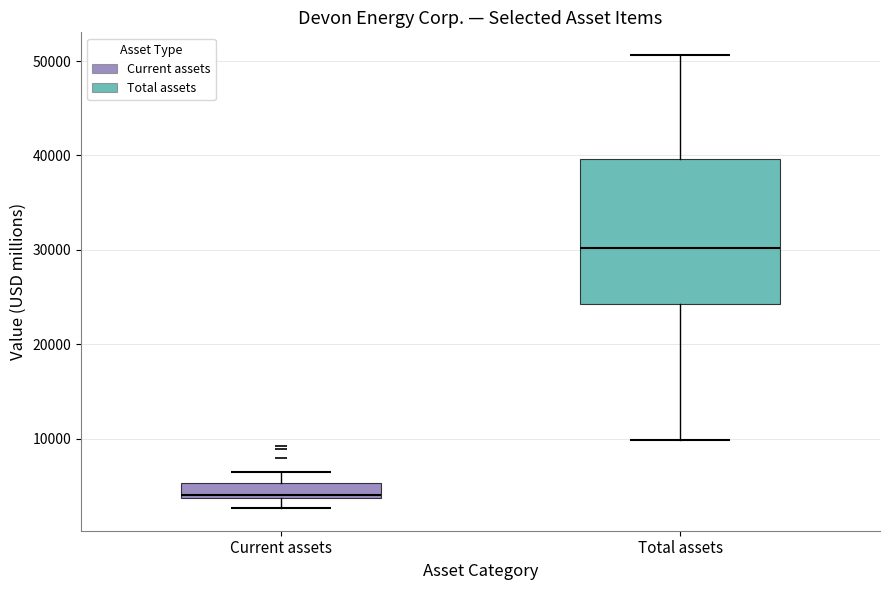

Comparing the boxes themselves (not the whiskers), which one is the tallest?

Total assets